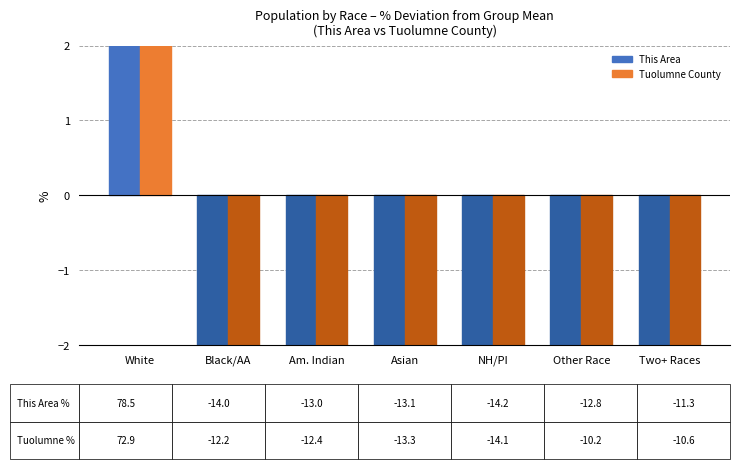

How many distinct data groups are displayed?

2